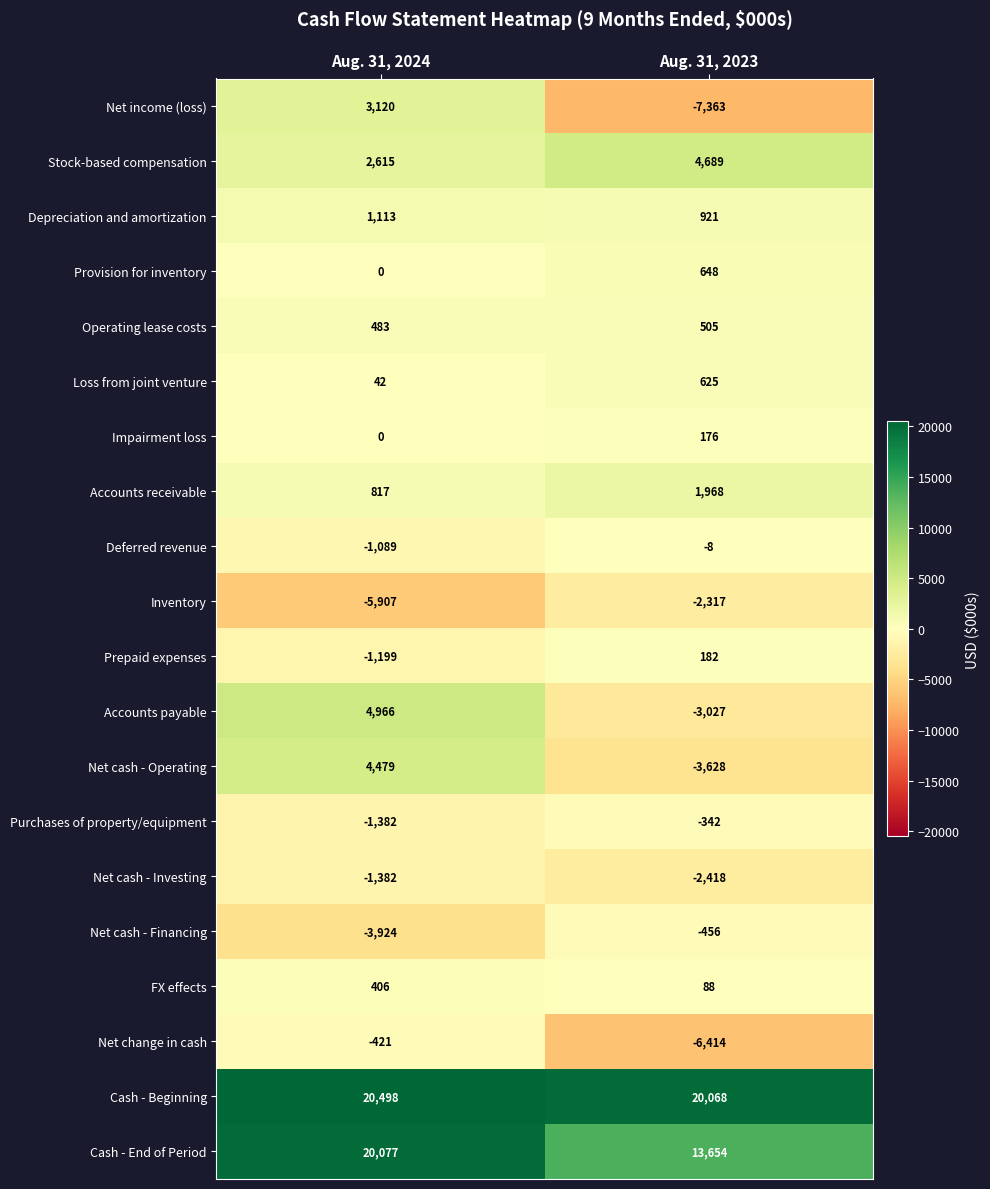

Which category has the highest value across all series?

Aug. 31, 2024